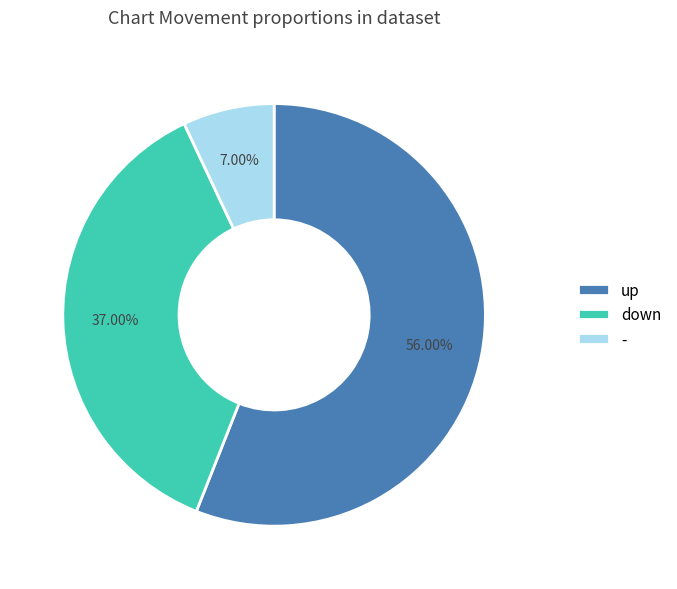

Is there any slice that represents more than half of the pie?

Yes